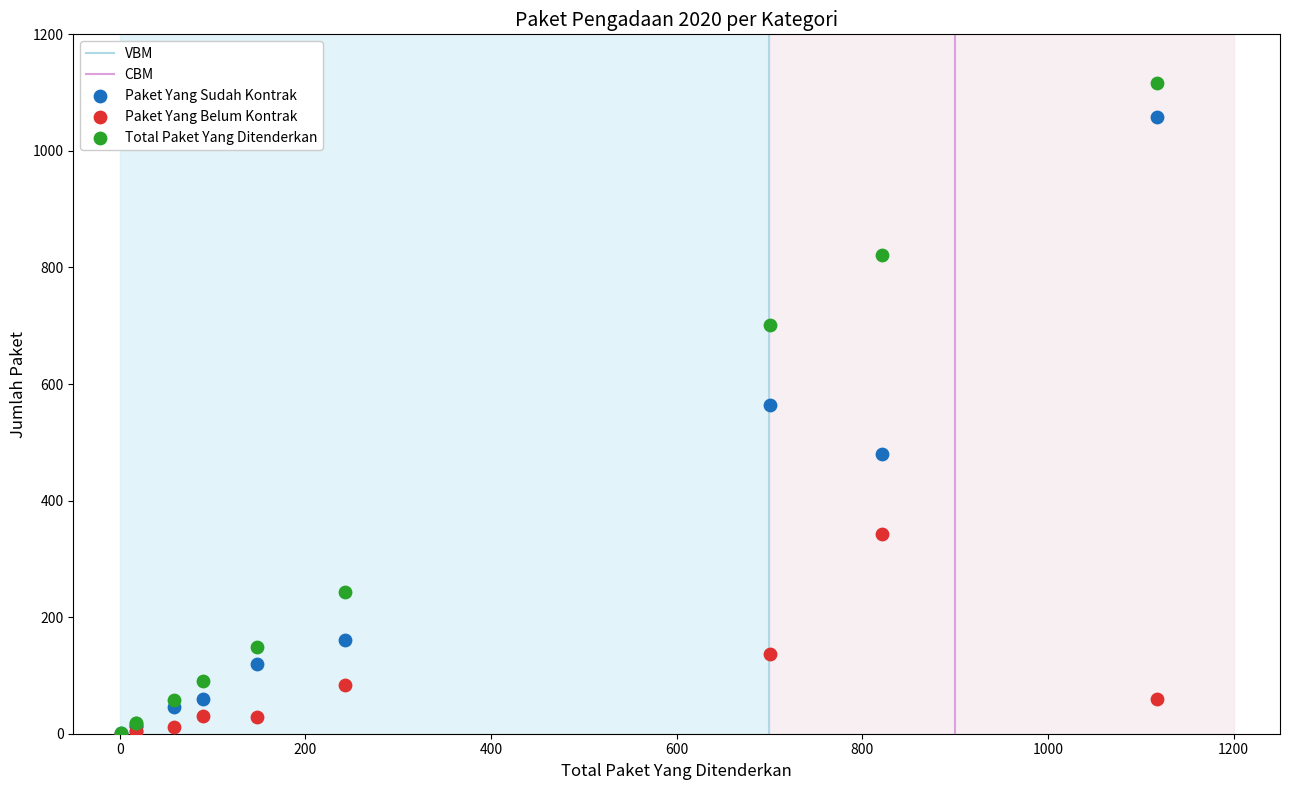

In the Paket Yang Sudah Kontrak series, what Y value is closest to 529?

564